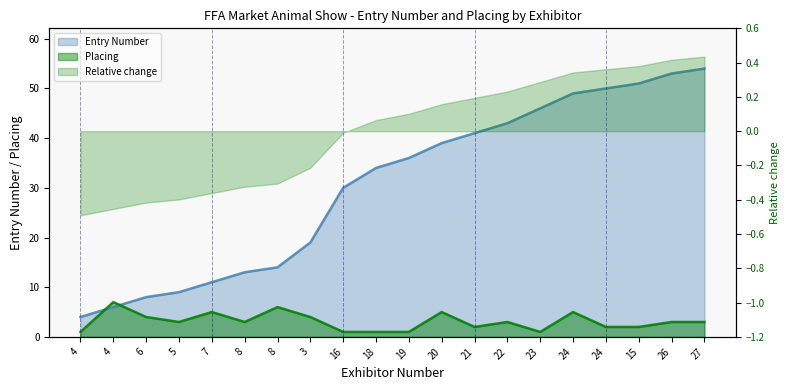

Does the chart have visible grid lines?

No